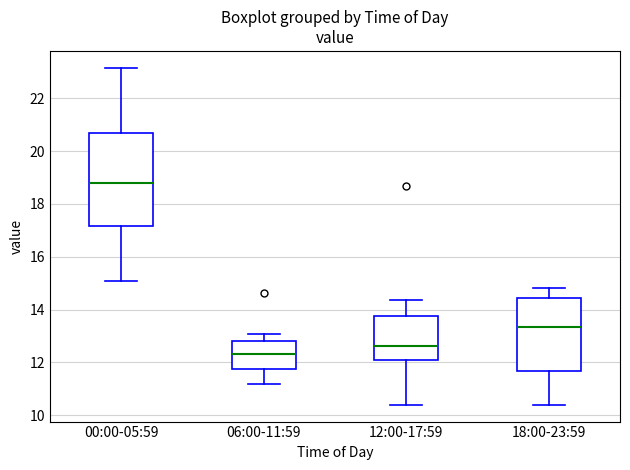

Reading left to right, transcribe this box plot: for each box, give where its median line is, the range the box spans, and where its two whiskers end, as read against the y-axis. The values are not printed on the chart, so give them approximately, as read against the axis.

00:00-05:59: median 18.8, box 17.2 to 20.6, whiskers 15.0 to 23.2
06:00-11:59: median 12.4, box 11.8 to 12.8, whiskers 11.2 to 13.0
12:00-17:59: median 12.6, box 12.2 to 13.8, whiskers 10.4 to 14.4
18:00-23:59: median 13.4, box 11.6 to 14.4, whiskers 10.4 to 14.8